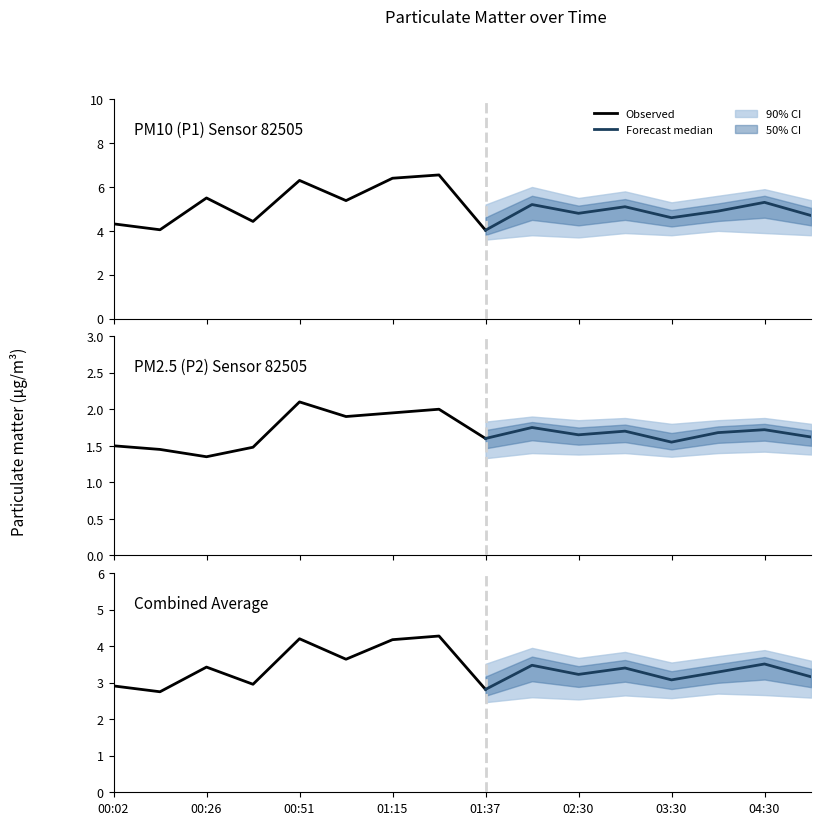

The value of P1_upper at 03:00 is 2.3. True or false?

False